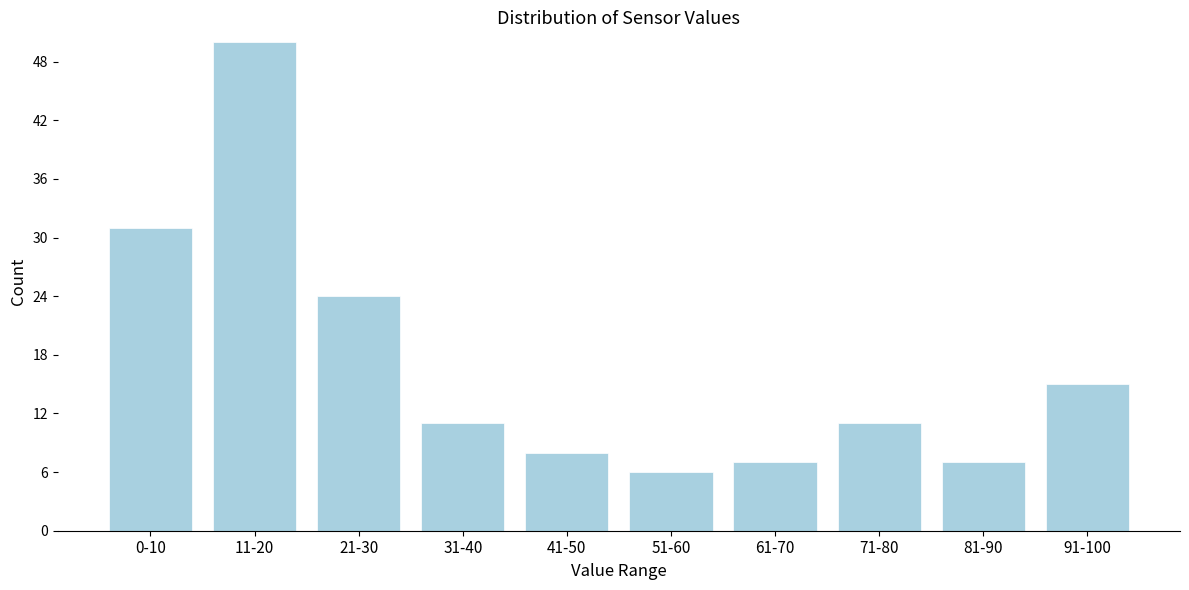

Reading right to left, transcribe all the data shown in this chart.

91-100=15	81-90=7	71-80=11	61-70=7	51-60=6	41-50=8	31-40=11	21-30=24	11-20=50	0-10=31